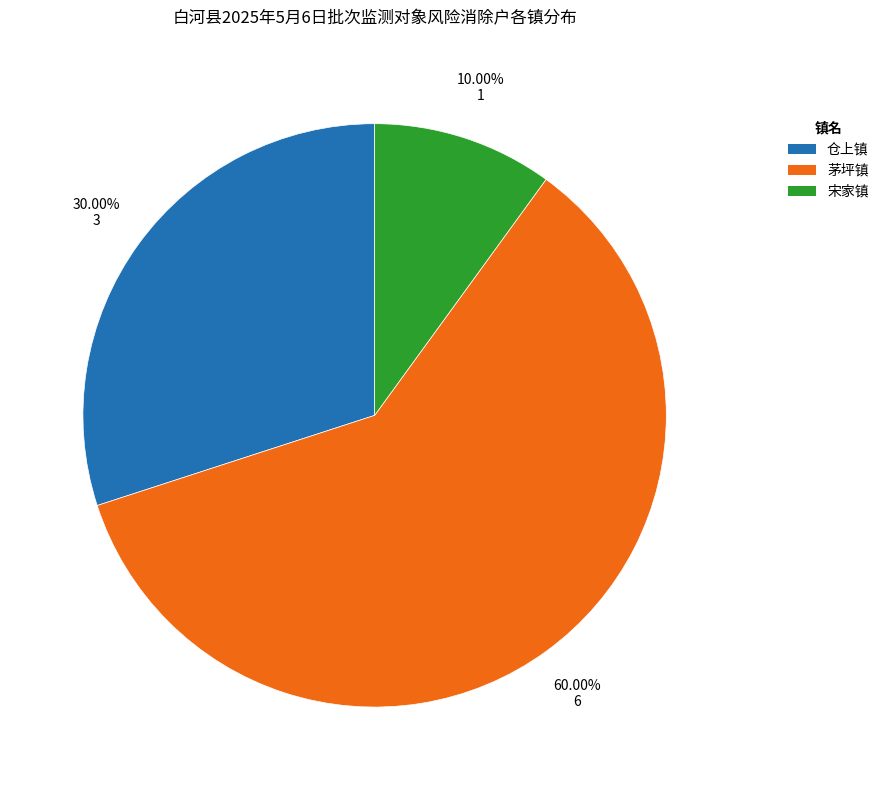

What is the ratio of the value at 仓上镇 to the value at 宋家镇?

3.0